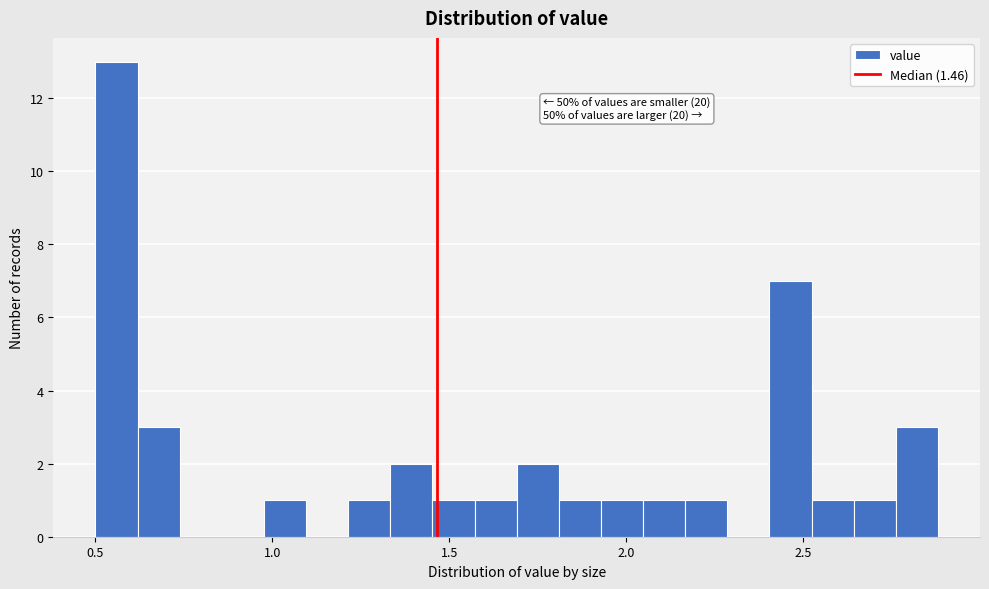

Around what value on the x-axis is the tallest bar? Give the approximate position of its centre, as read against the axis.

0.55